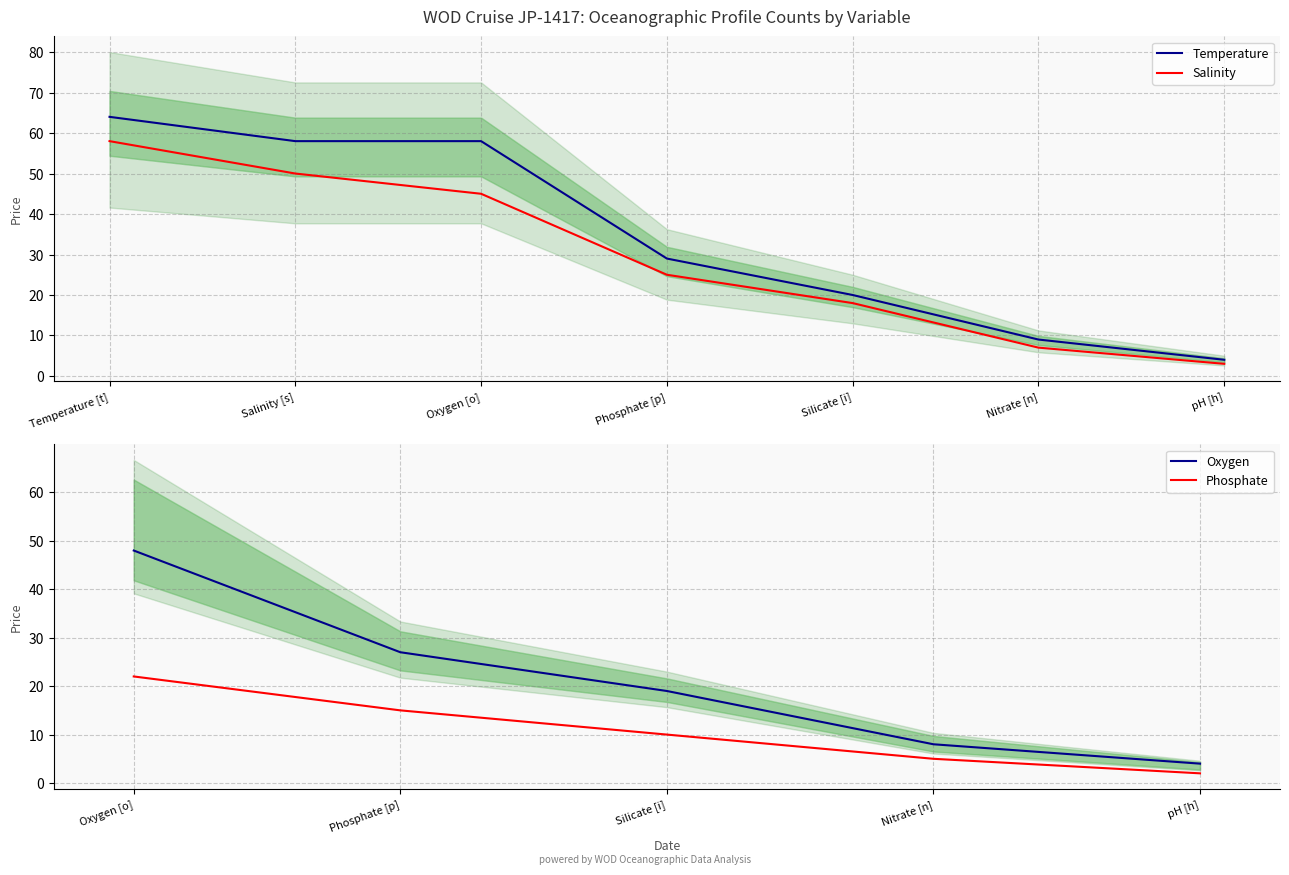

Read the Salinity value at Oxygen [o], to the nearest 5.

45